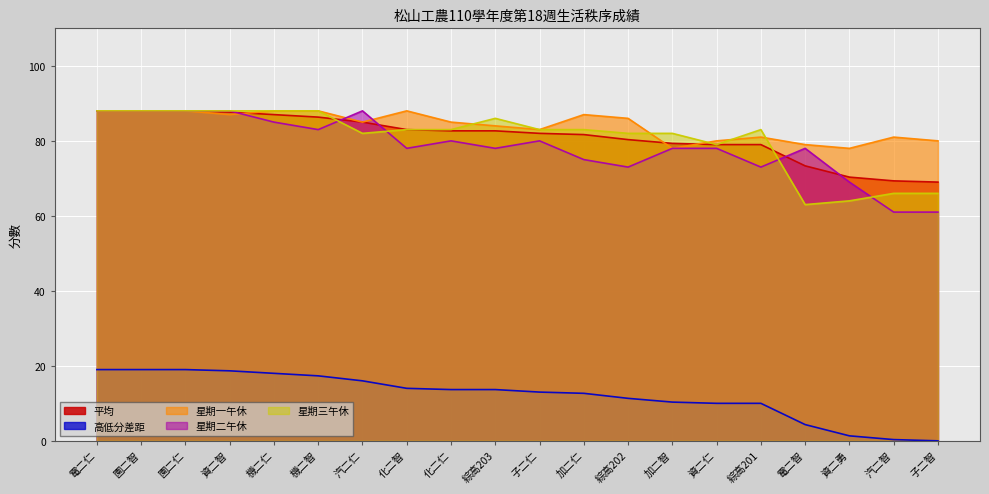

At which category does the chart reach its minimum across all series?

子二智